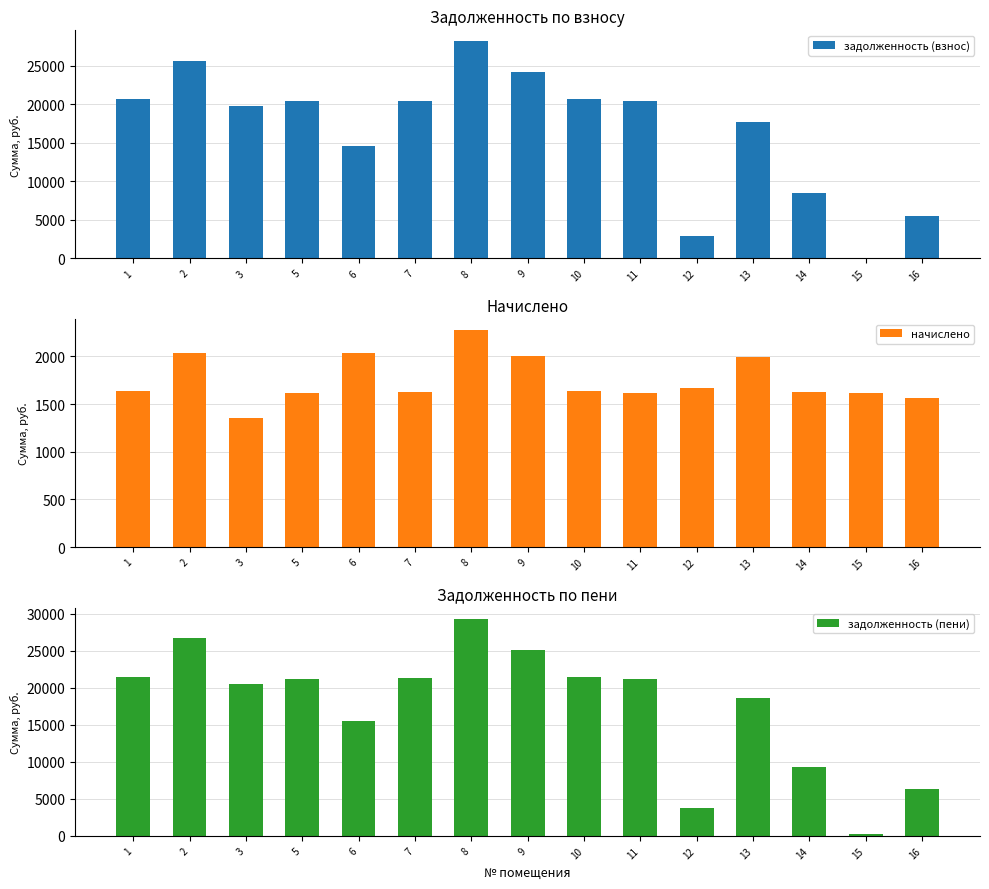

What is the sum of the задолженность (взнос) values at 2 and 7?

46078.1